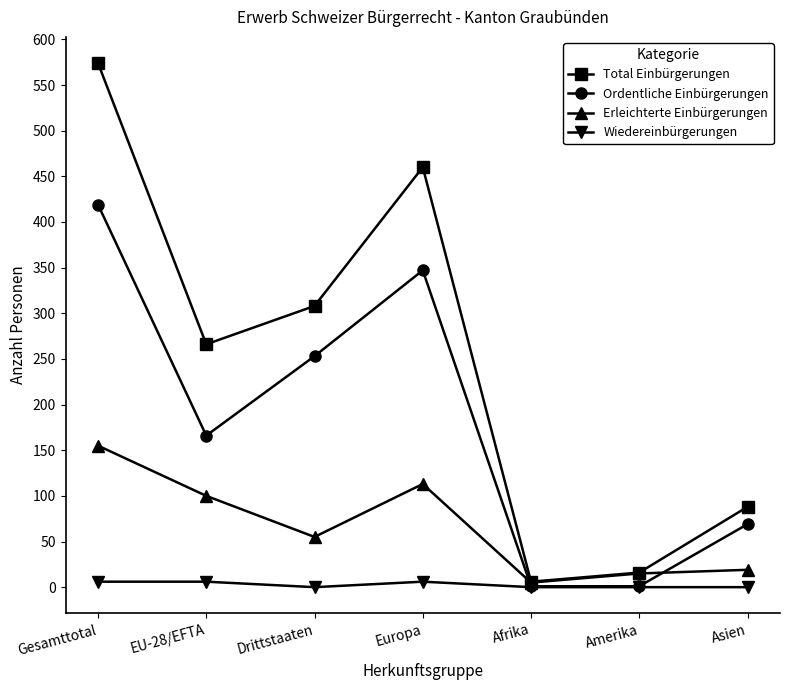

Which category has the highest value across all series?

Gesamttotal